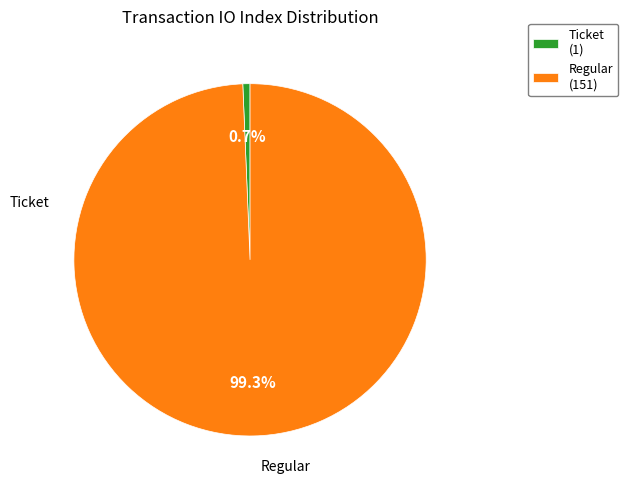

Is the sum of Regular (151) and Ticket (1) greater than half?

Yes